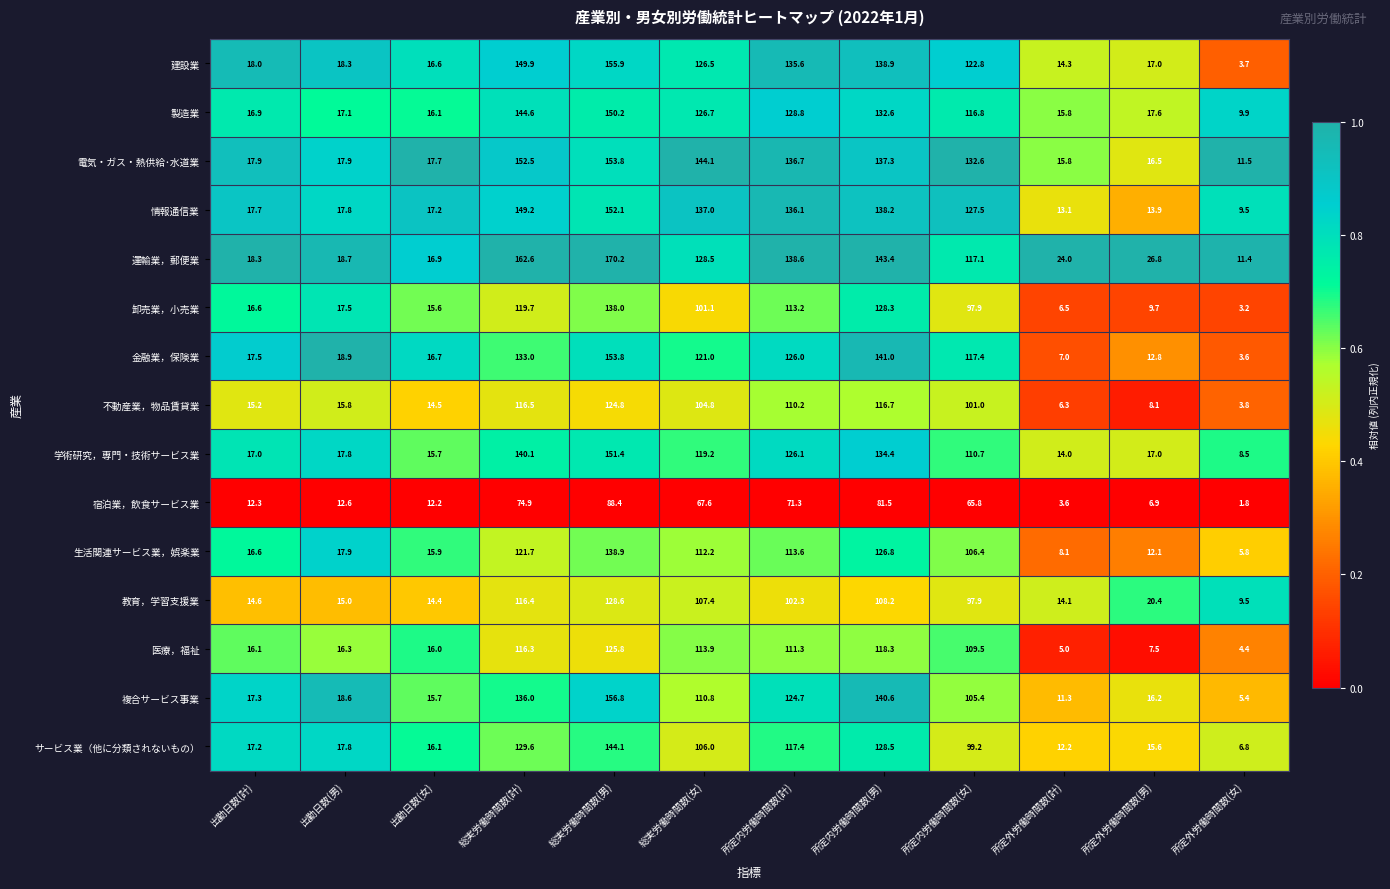

What is the difference between the 学術研究，専門・技術サービス業 values at 総実労働時間数(女) and 所定内労働時間数(計)?

6.9